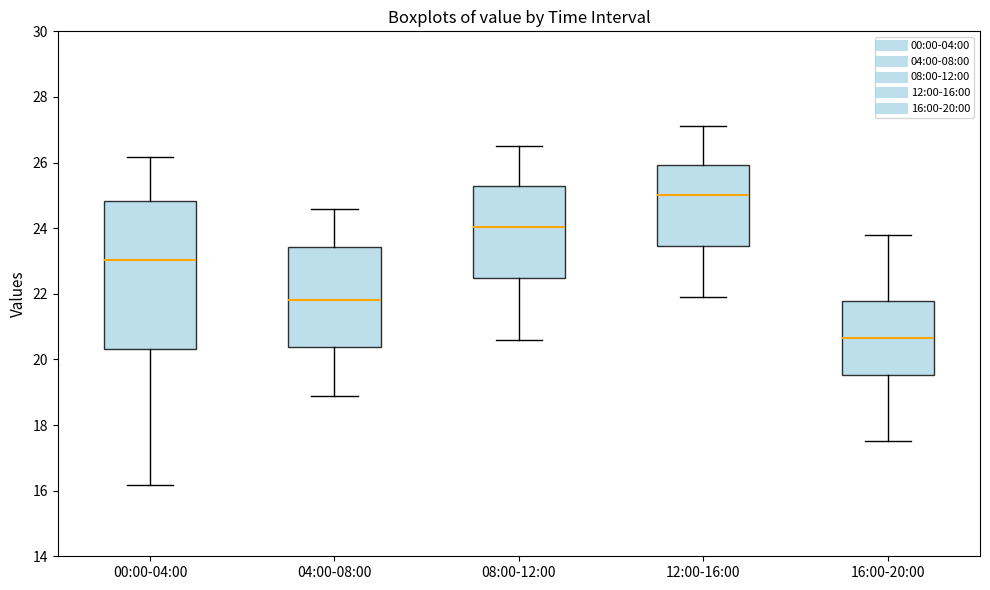

Which box's median line is the lowest?

16:00-20:00